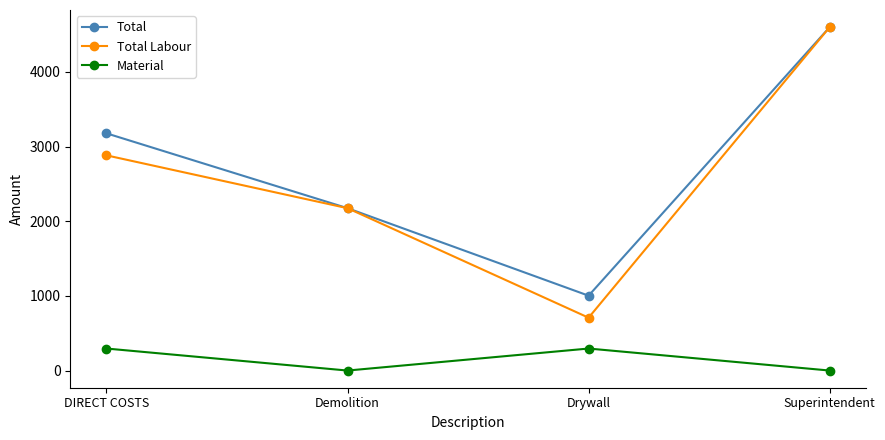

At DIRECT COSTS, list the series in order from largest to smallest.

Total, Total Labour, Material